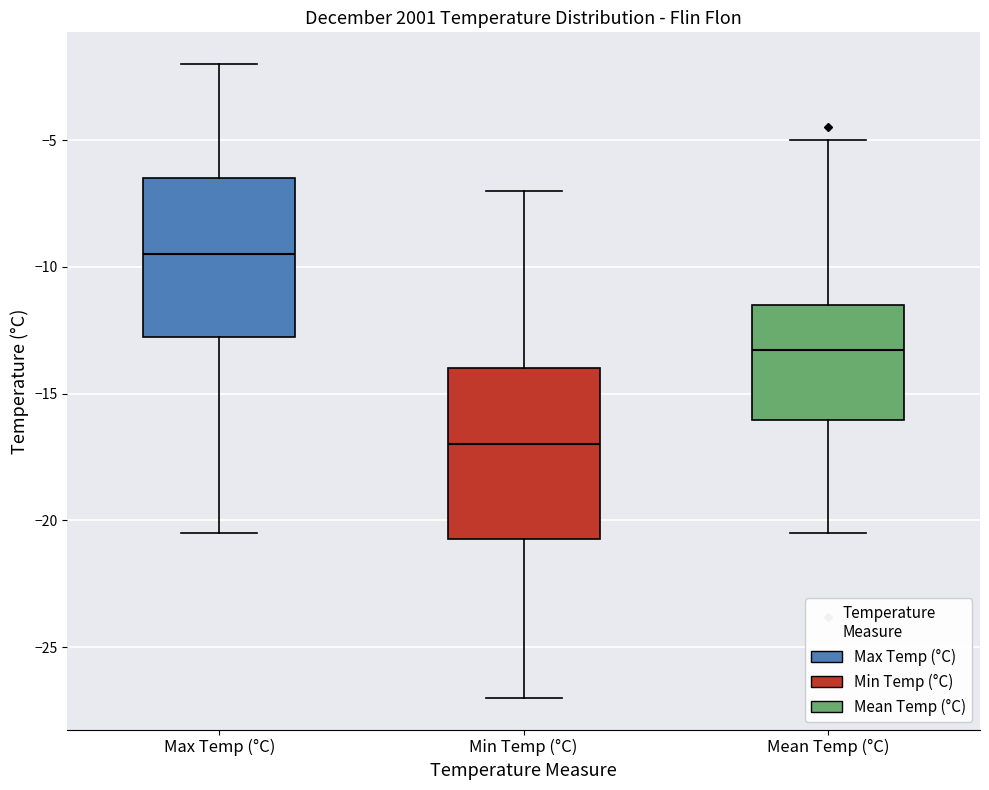

Comparing the boxes themselves (not the whiskers), which one is the tallest?

Min Temp (°C)